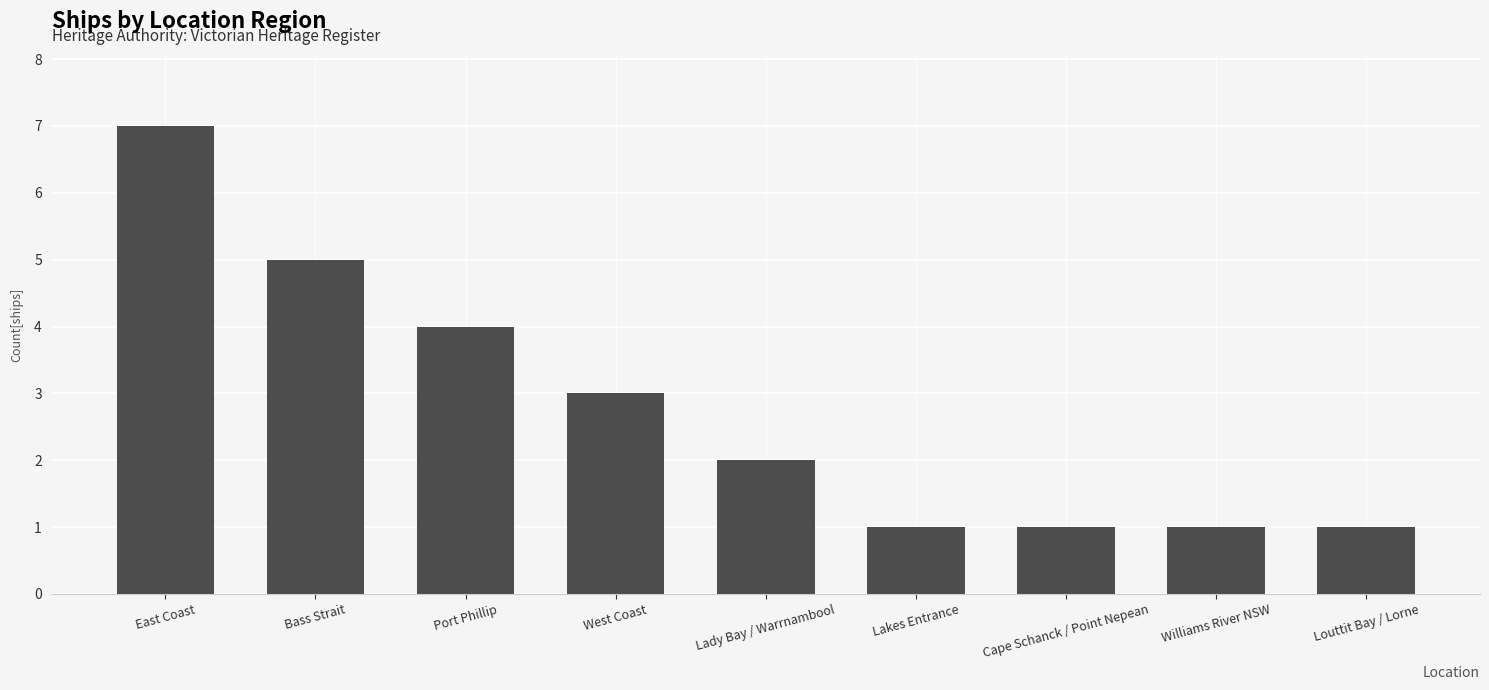

What is the difference between the maximum and minimum values?

6